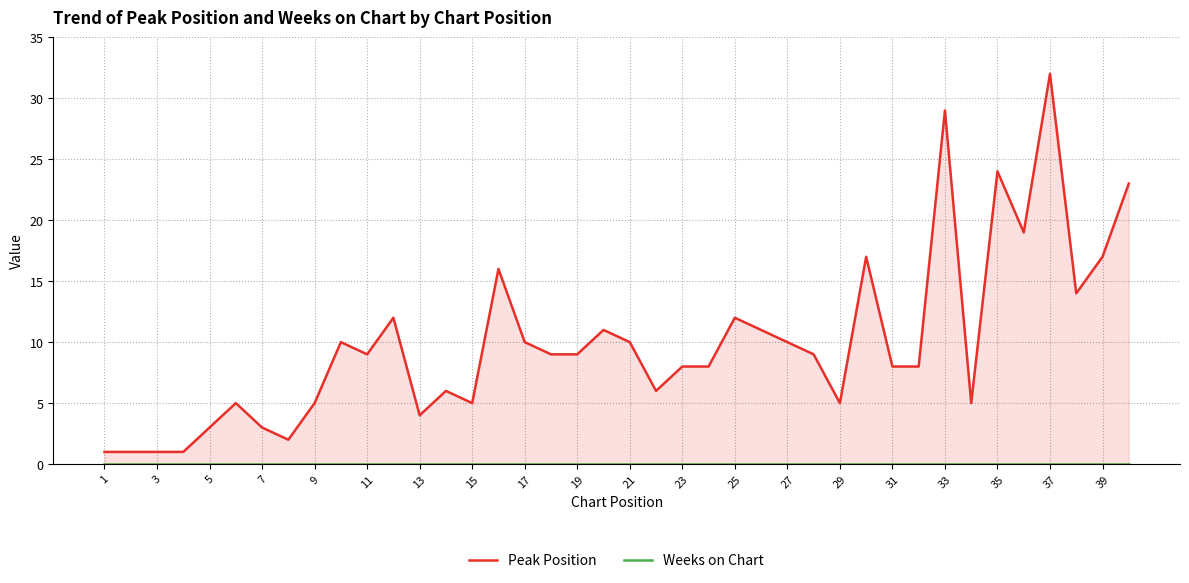

Reading left to right, extract all data points from this chart.

Peak Position: 1	1	1	1	3	5	3	2	5	10	9	12	4	6	5	16	10	9	9	11	10	6	8	8	12	11	10	9	5	17	8	8	29	5	24	19	32	14	17	23
Weeks on Chart: 0	0	0	0	0	0	0	0	0	0	0	0	0	0	0	0	0	0	0	0	0	0	0	0	0	0	0	0	0	0	0	0	0	0	0	0	0	0	0	0